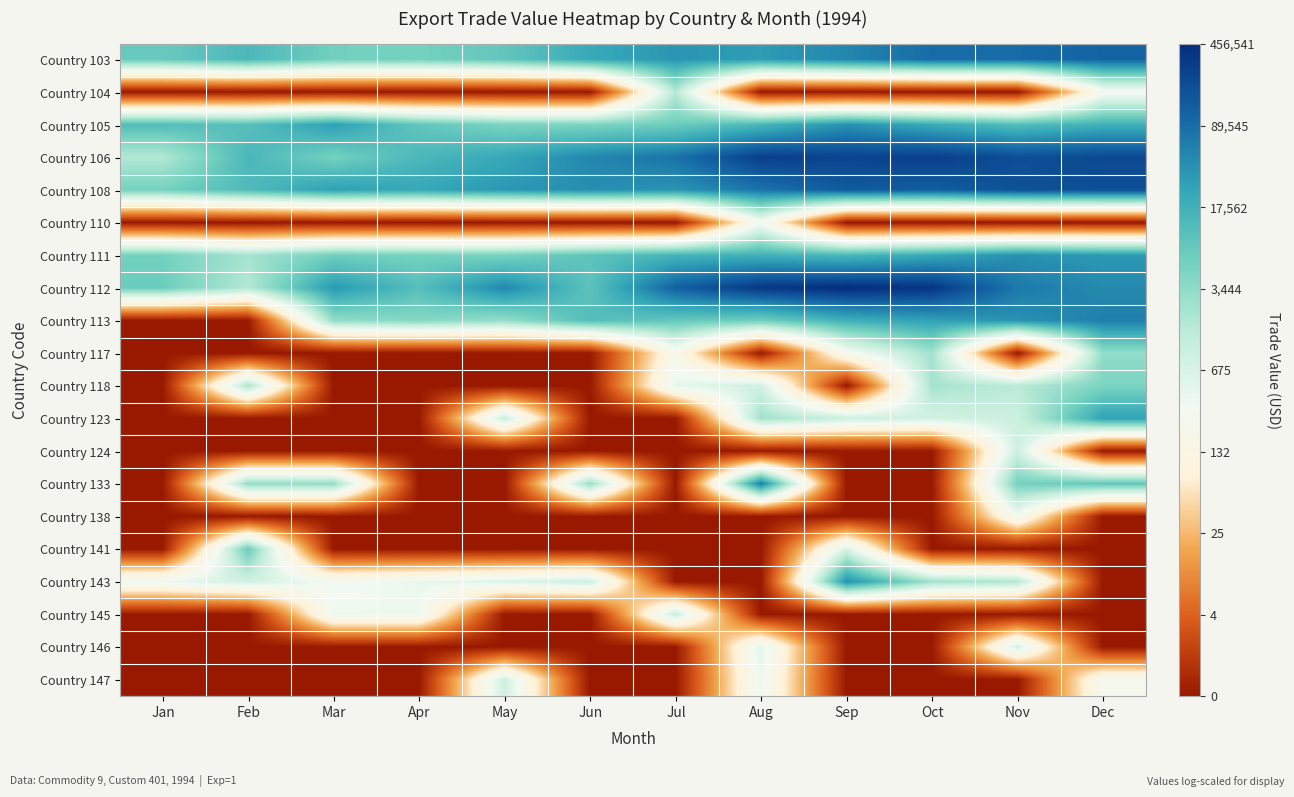

What is the total value across all series at Sep?

107.6